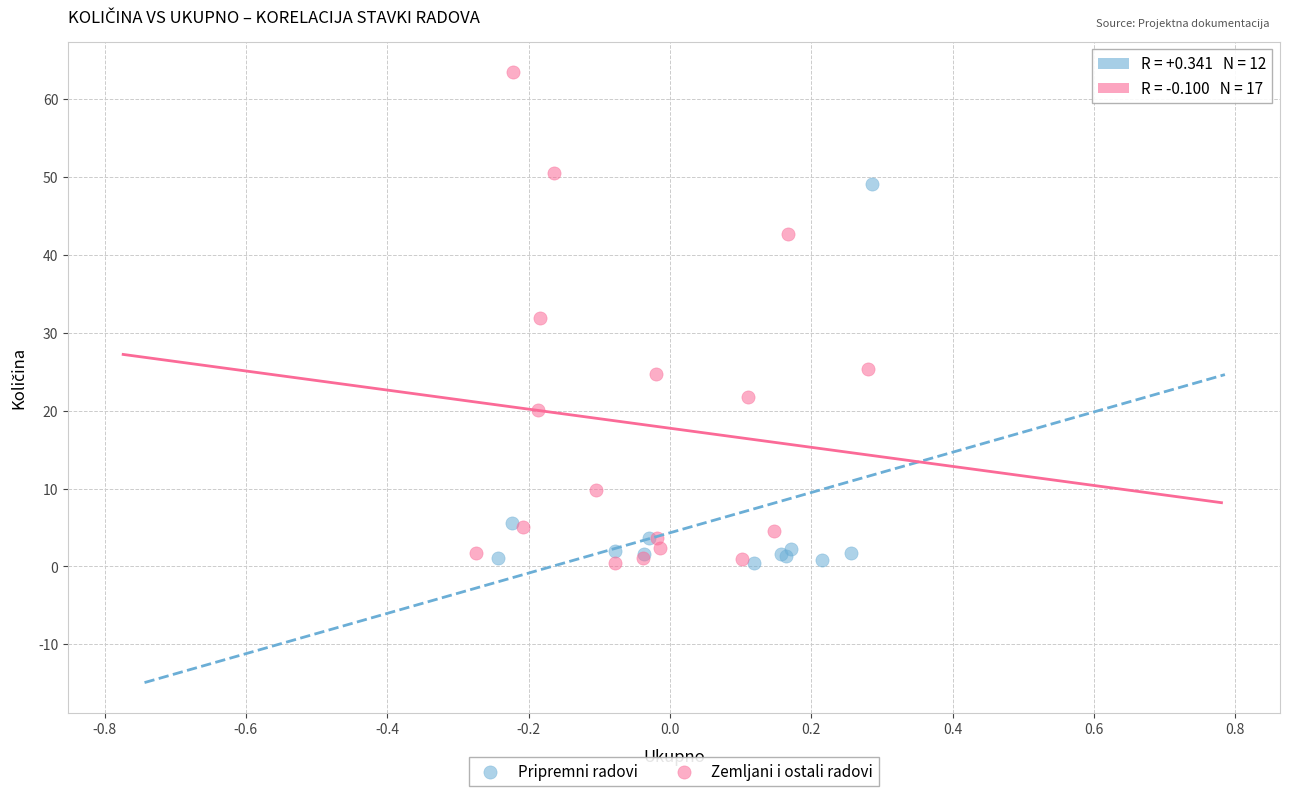

Which series has the largest Y range (max minus min)?

Zemljani i ostali radovi